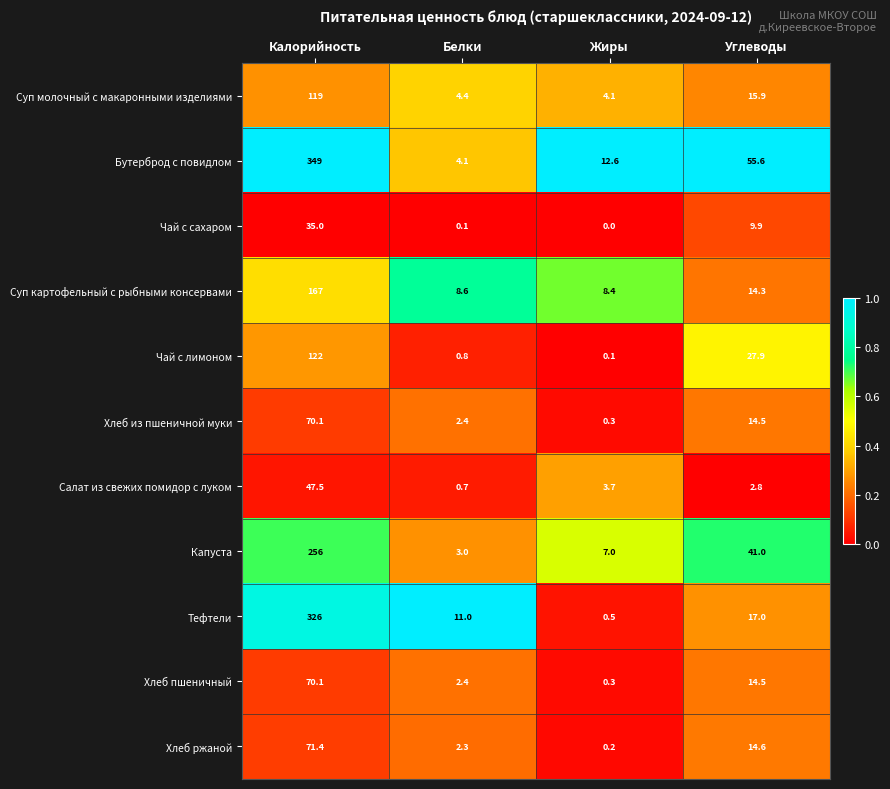

What is the average value of the Салат из свежих помидор с луком series?

13.7